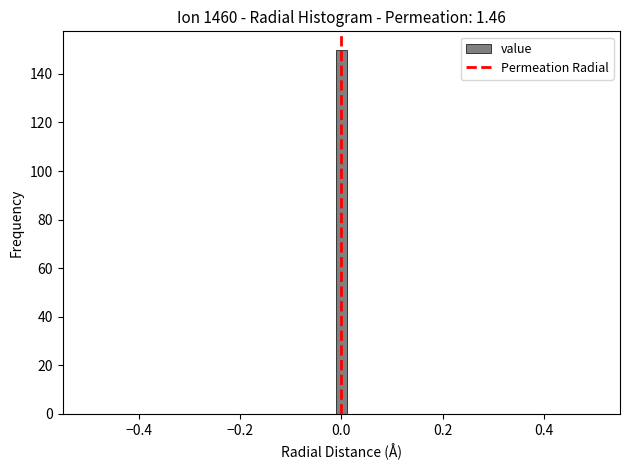

Around what value on the x-axis is the tallest bar? Give the approximate position of its centre, as read against the axis.

0.00